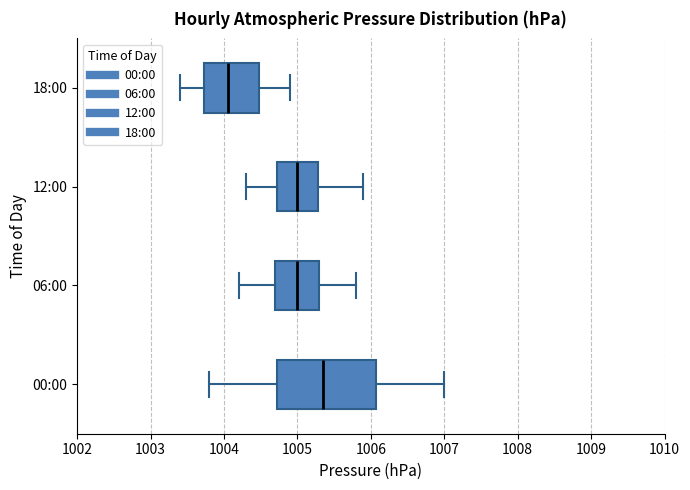

Which box's median line is the furthest to the left?

18:00